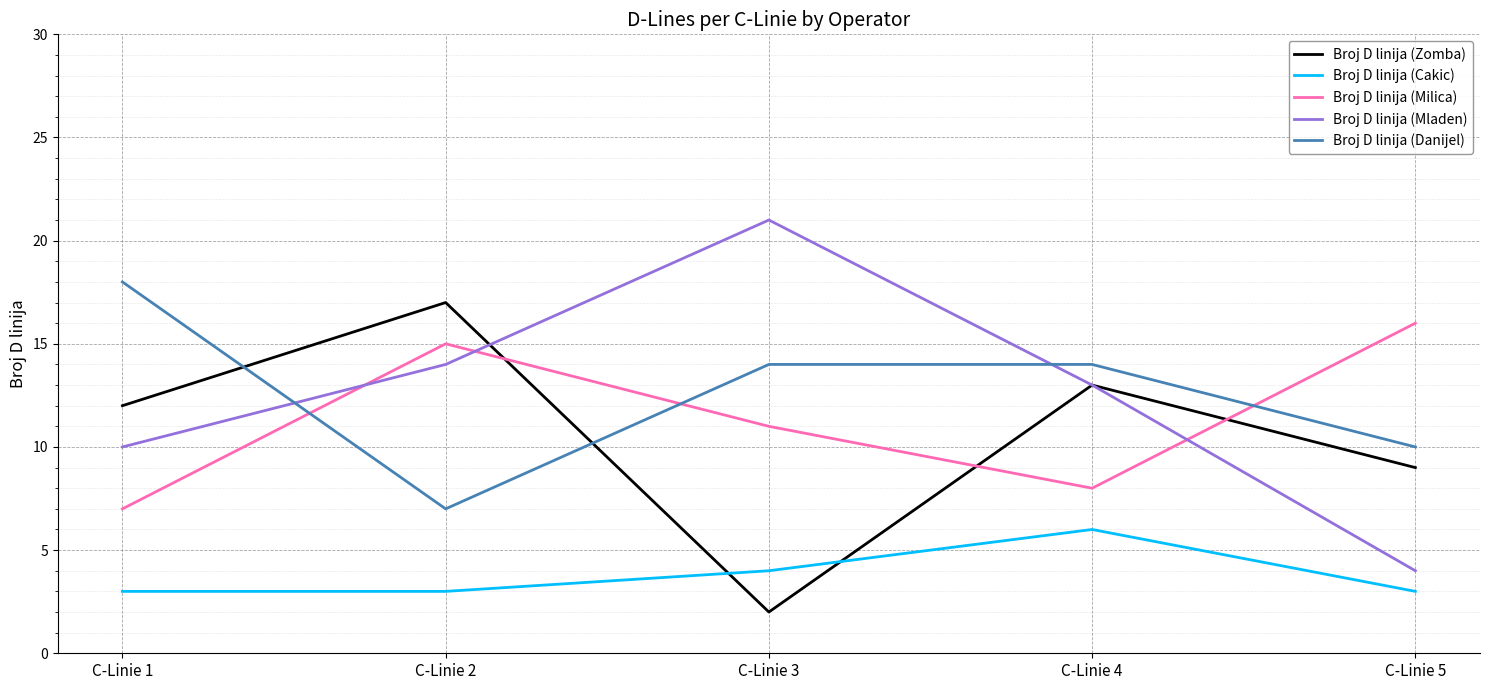

Does the chart have visible grid lines?

Yes